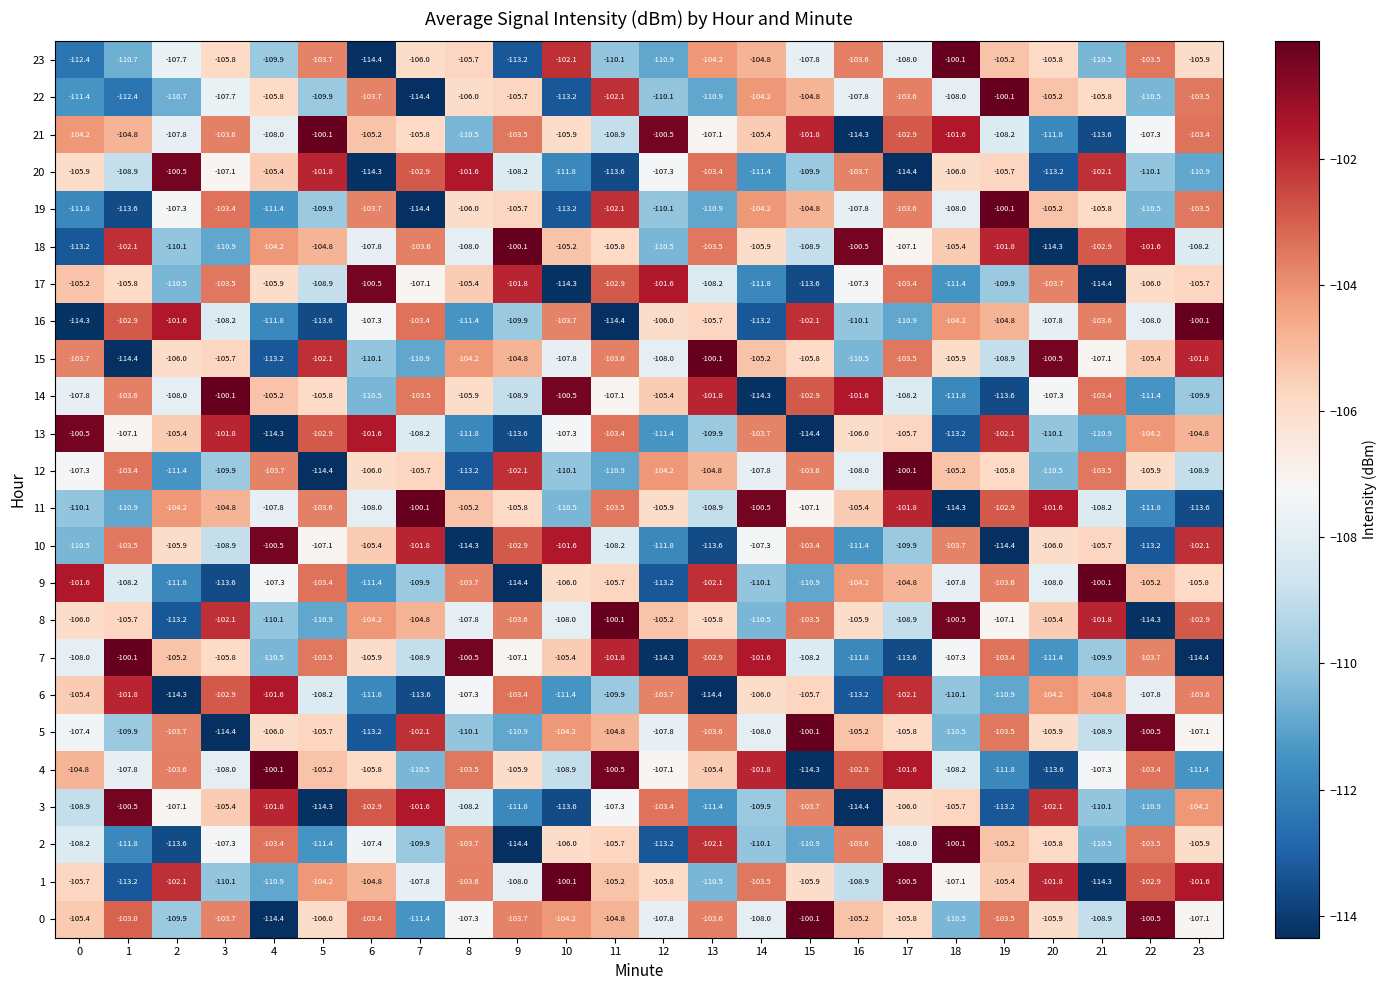

What is the difference between the maximum and minimum values in the 2 series?

14.3